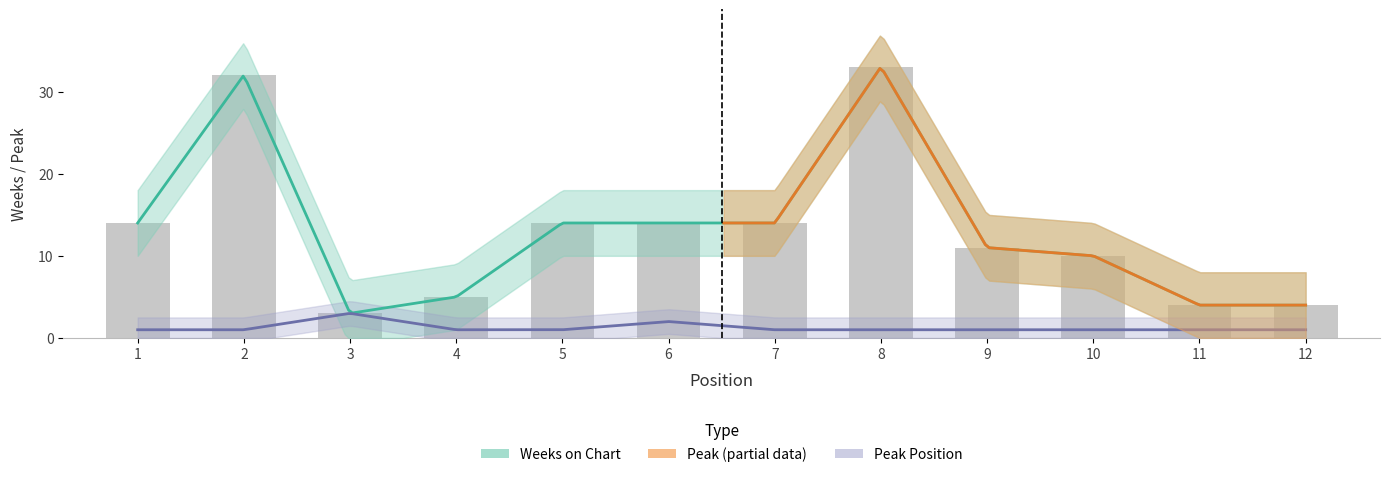

True or false: the data shows 21 at 8.

False